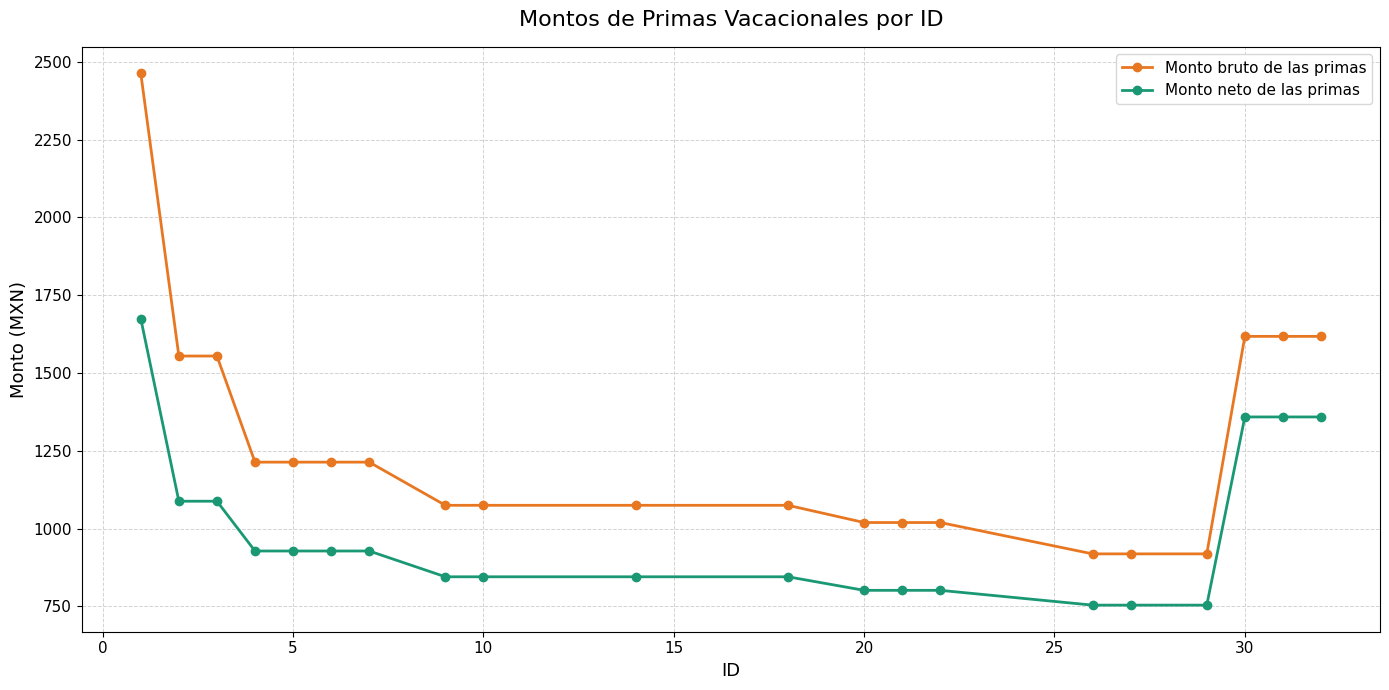

Count the number of categories in the chart.

20